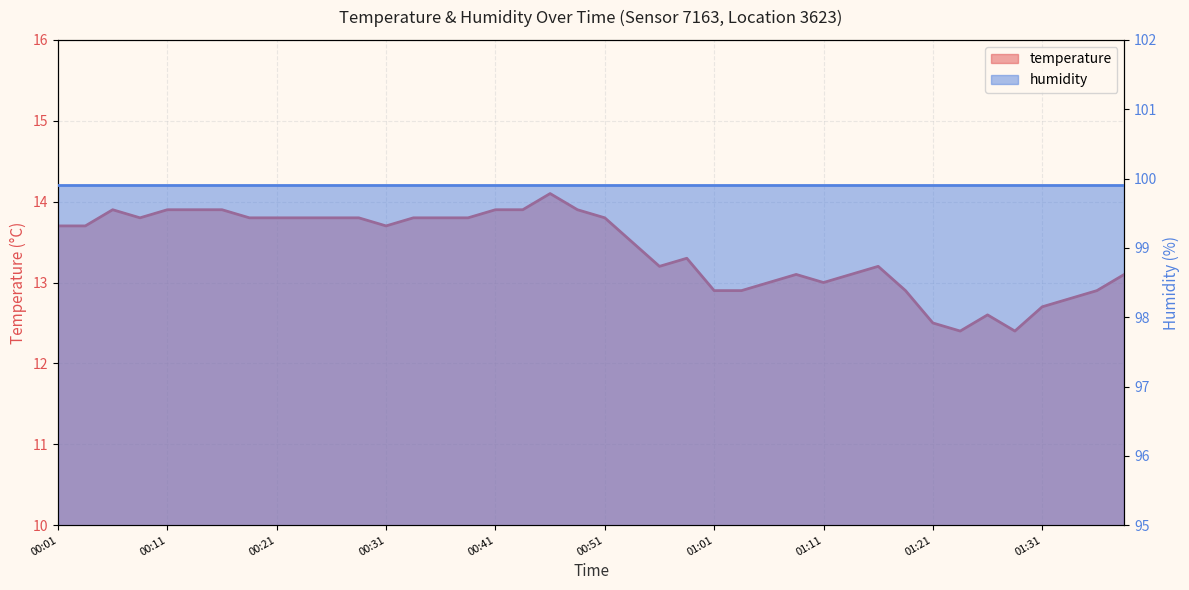

Reading left to right, what are all the values shown in this chart?

13.7	13.7	13.9	13.8	13.9	13.9	13.9	13.8	13.8	13.8	13.8	13.8	13.7	13.8	13.8	13.8	13.9	13.9	14.1	13.9	13.8	13.5	13.2	13.3	12.9	12.9	13.0	13.1	13.0	13.1	13.2	12.9	12.5	12.4	12.6	12.4	12.7	12.8	12.9	13.1